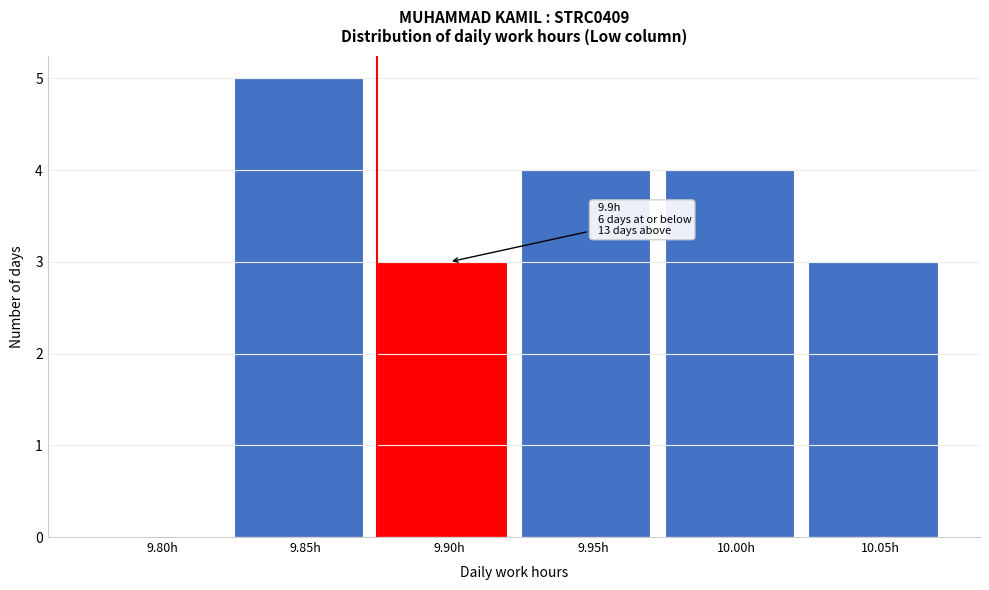

Reading left to right, transcribe all the data shown in this chart.

9.80h=0	9.85h=5	9.90h=3	9.95h=4	10.00h=4	10.05h=3